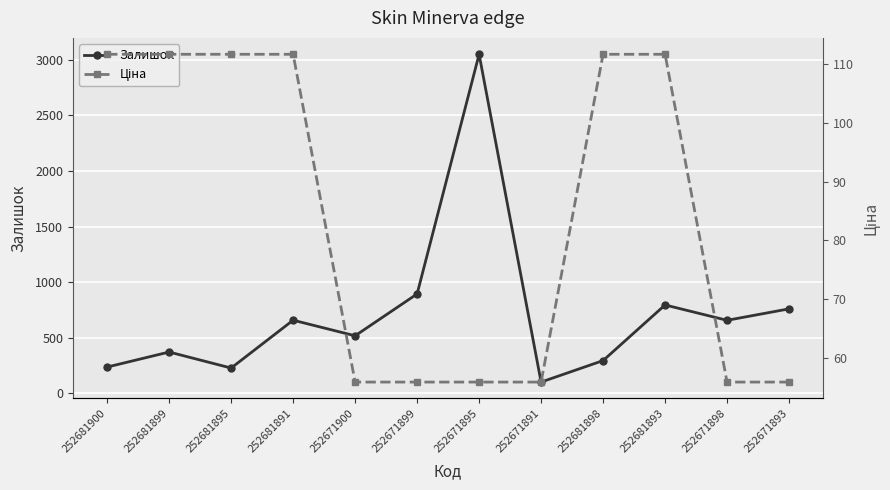

What is the label of the 3rd point from the right?

252681893